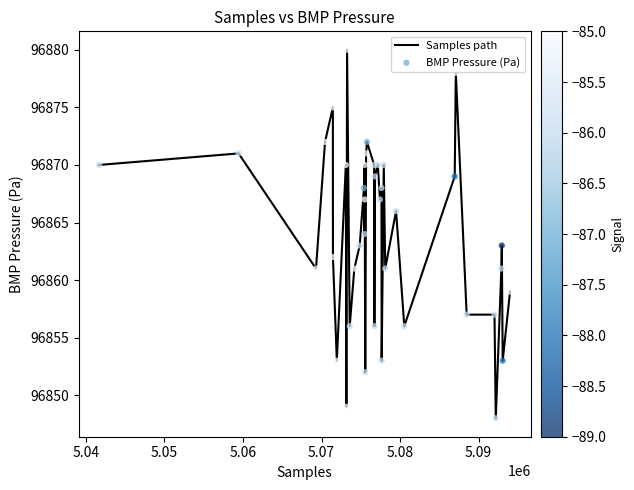

How many lines are shown in the chart?

1